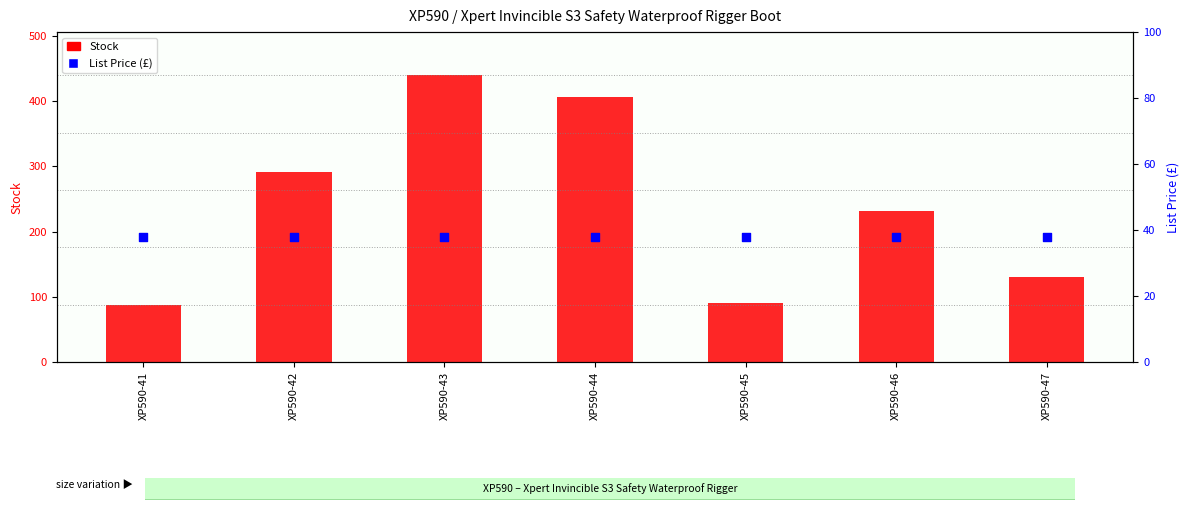

What are all the series names shown in the legend?

Stock, List Price